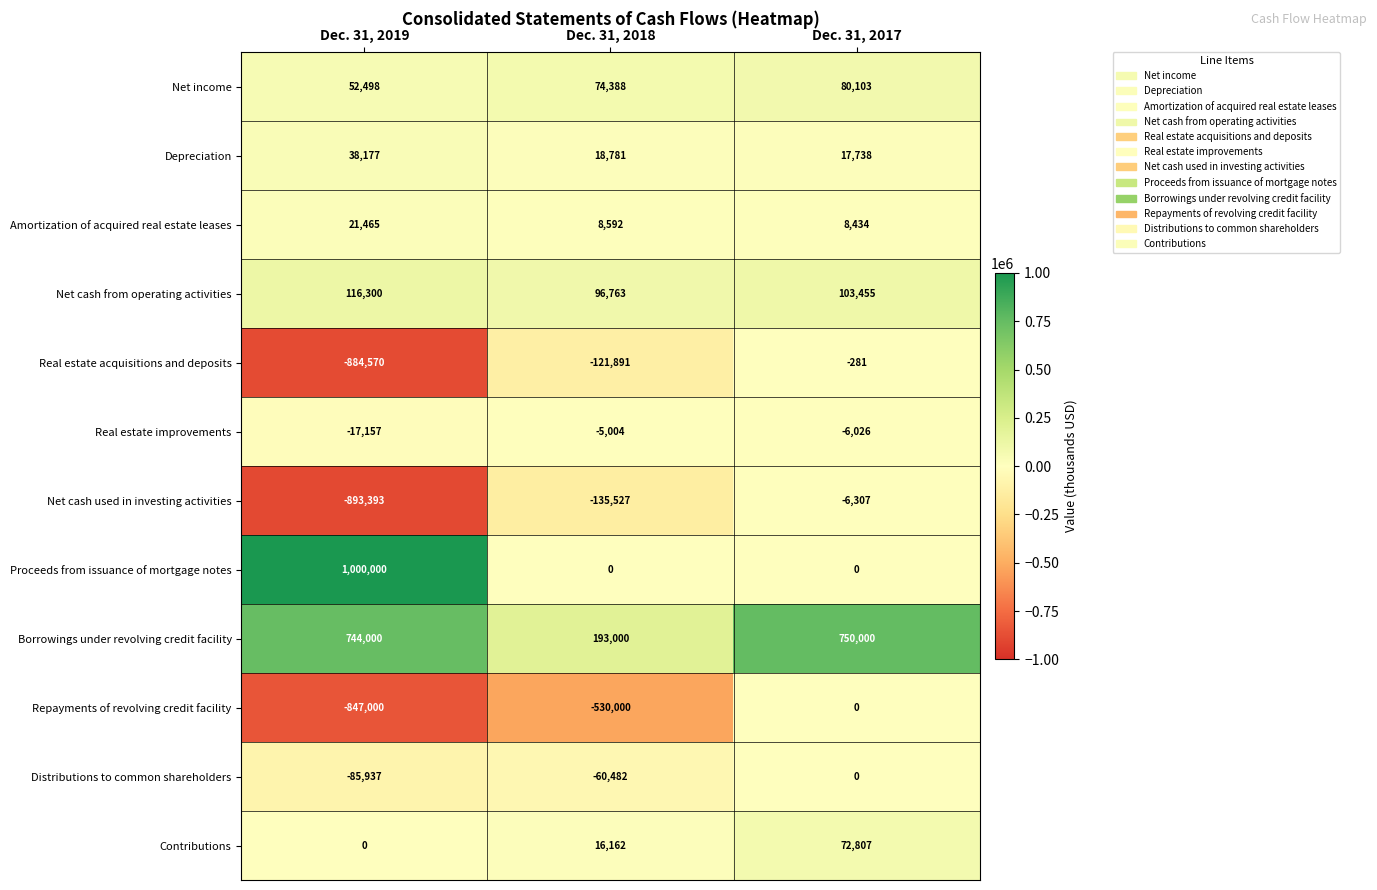

At which category does the chart reach its minimum across all series?

Dec. 31, 2019